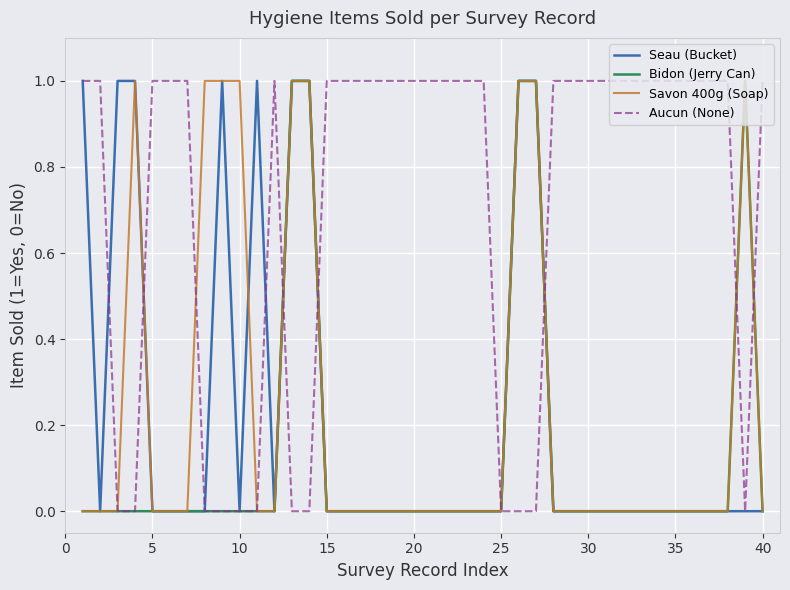

Which series has the largest total across all categories?

Aucun (None)